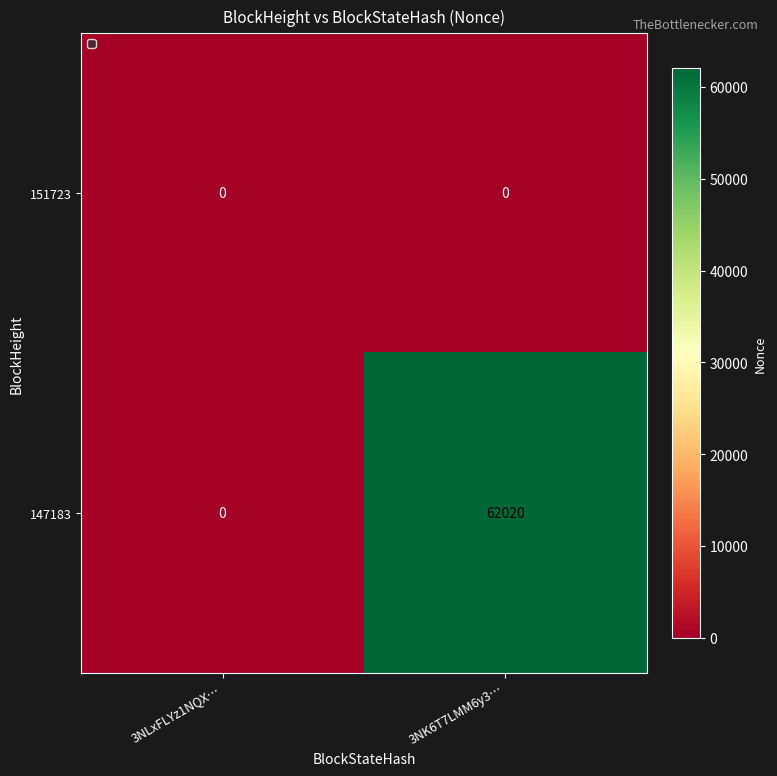

Reading left to right, extract all data points from this chart.

151723: 0	0
147183: 0	62020